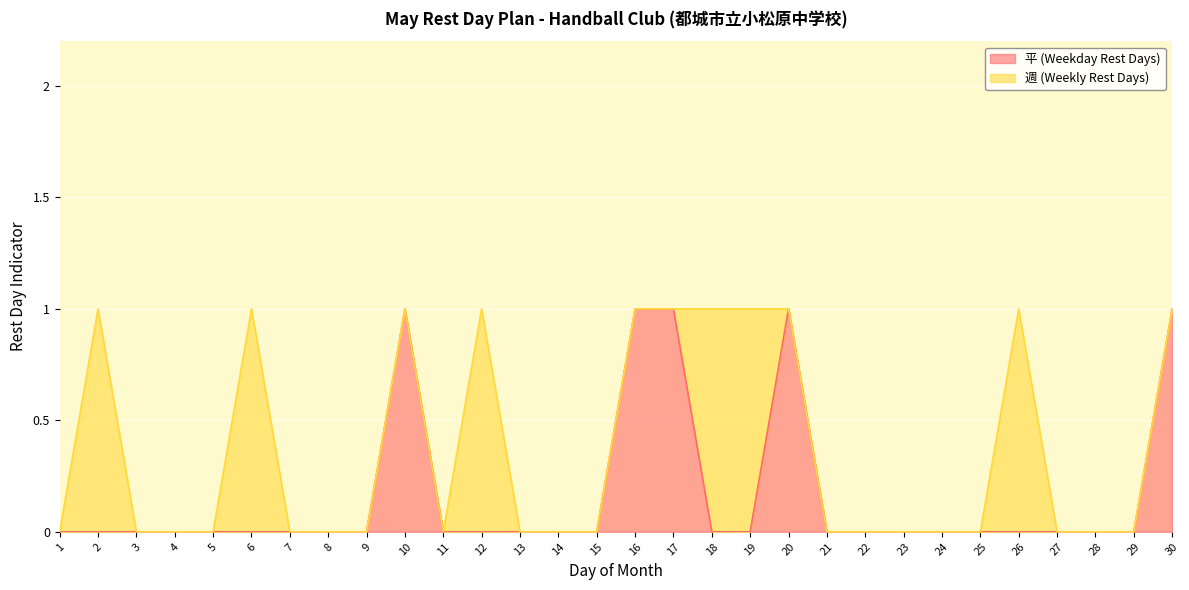

Rank the categories by value from lowest to highest.

1, 2, 3, 4, 5, 6, 7, 8, 9, 11, 12, 13, 14, 15, 18, 19, 21, 22, 23, 24, 25, 26, 27, 28, 29, 10, 16, 17, 20, 30